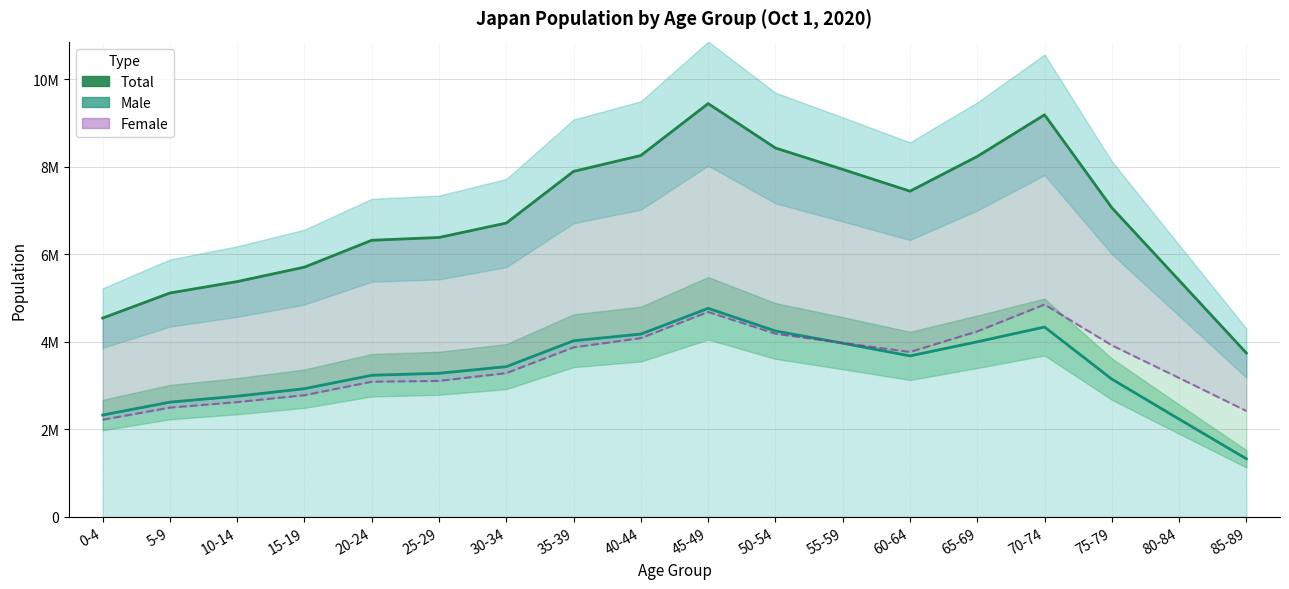

Where is the first local minimum for Total?

60-64